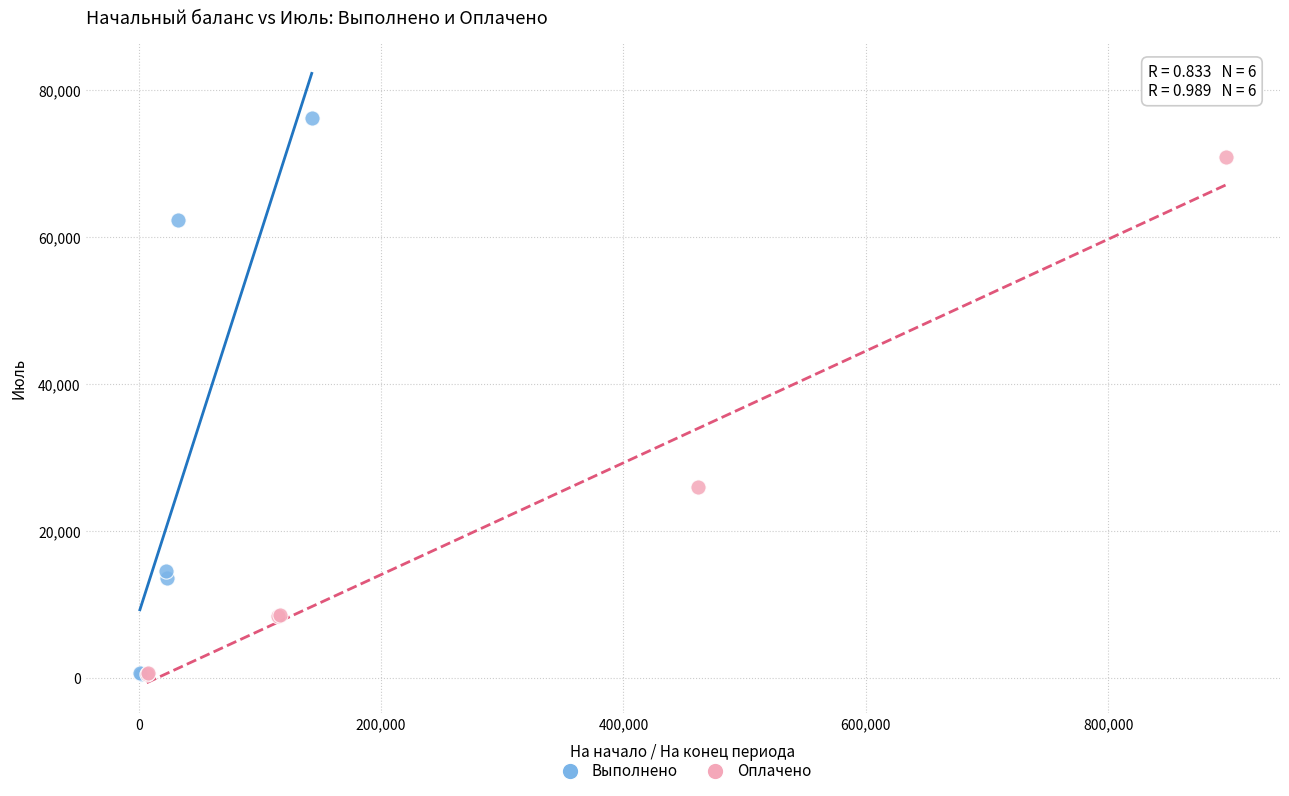

Which series has the widest spread of Y values?

Выполнено